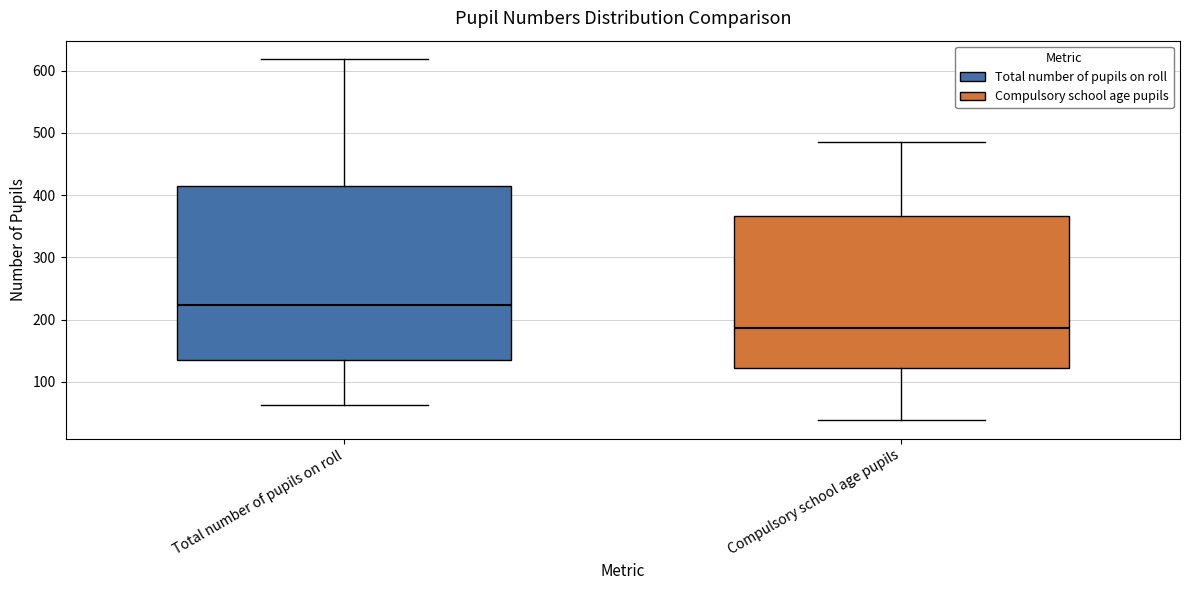

Which box's median line is the highest?

Total number of pupils on roll